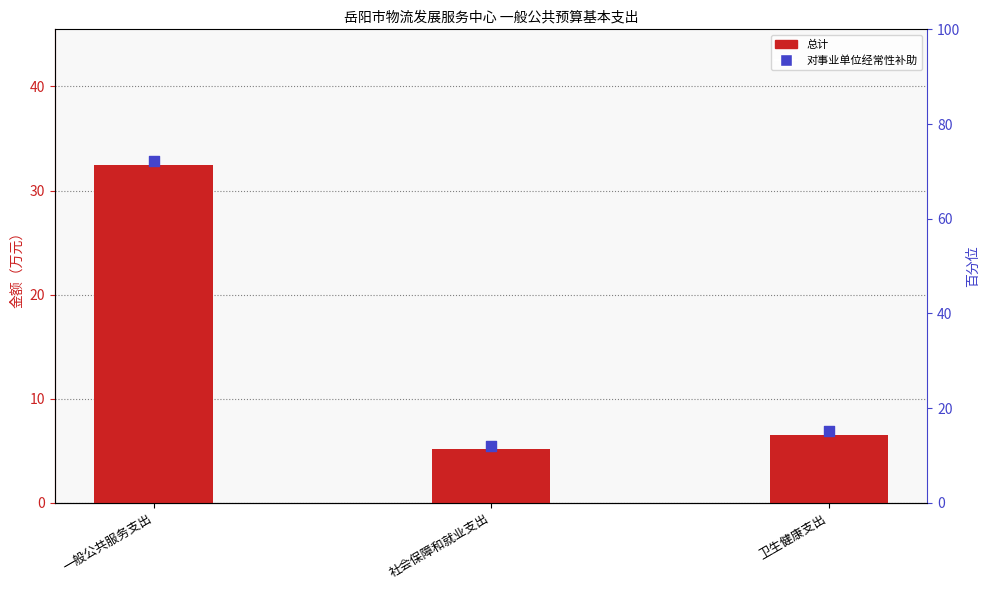

Which series contains the lowest Y value?

总计